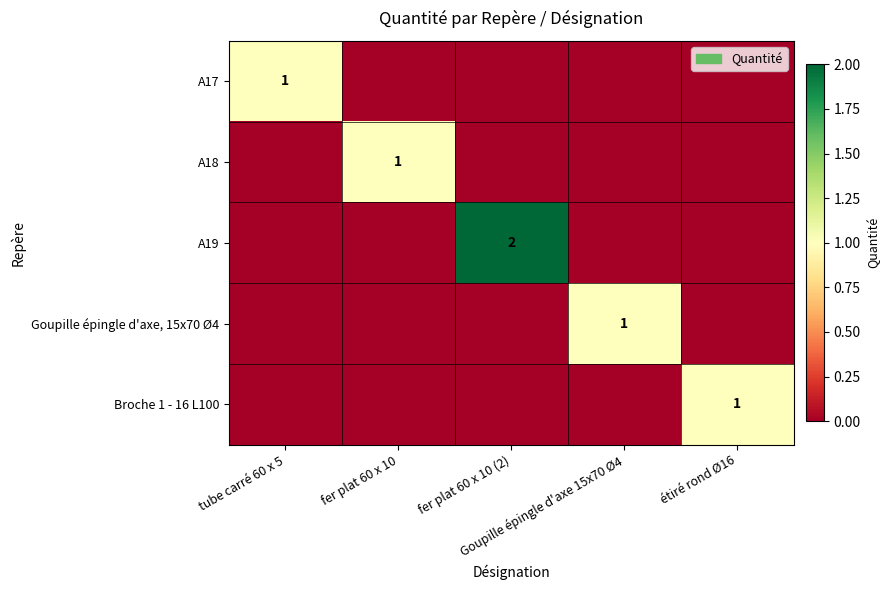

What is the difference between the highest and lowest values at Goupille épingle d'axe 15x70 Ø4?

1